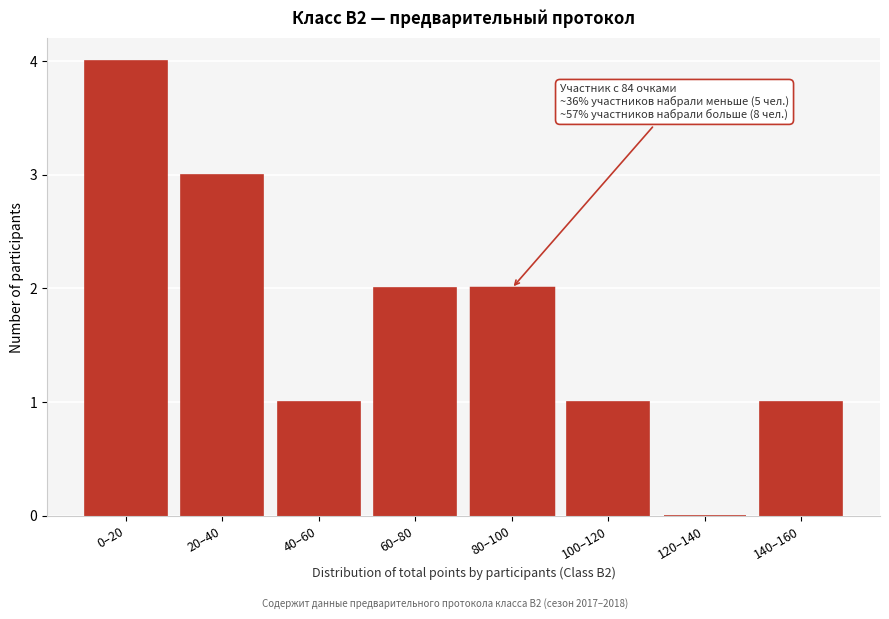

Reading right to left, what are all the values shown in this chart?

140–160=1	120–140=0	100–120=1	80–100=2	60–80=2	40–60=1	20–40=3	0–20=4